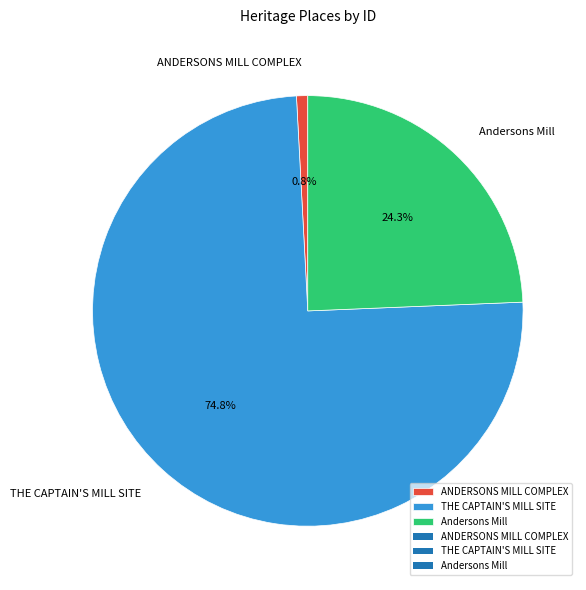

What is the total percentage of THE CAPTAIN'S MILL SITE and ANDERSONS MILL COMPLEX?

75.7%